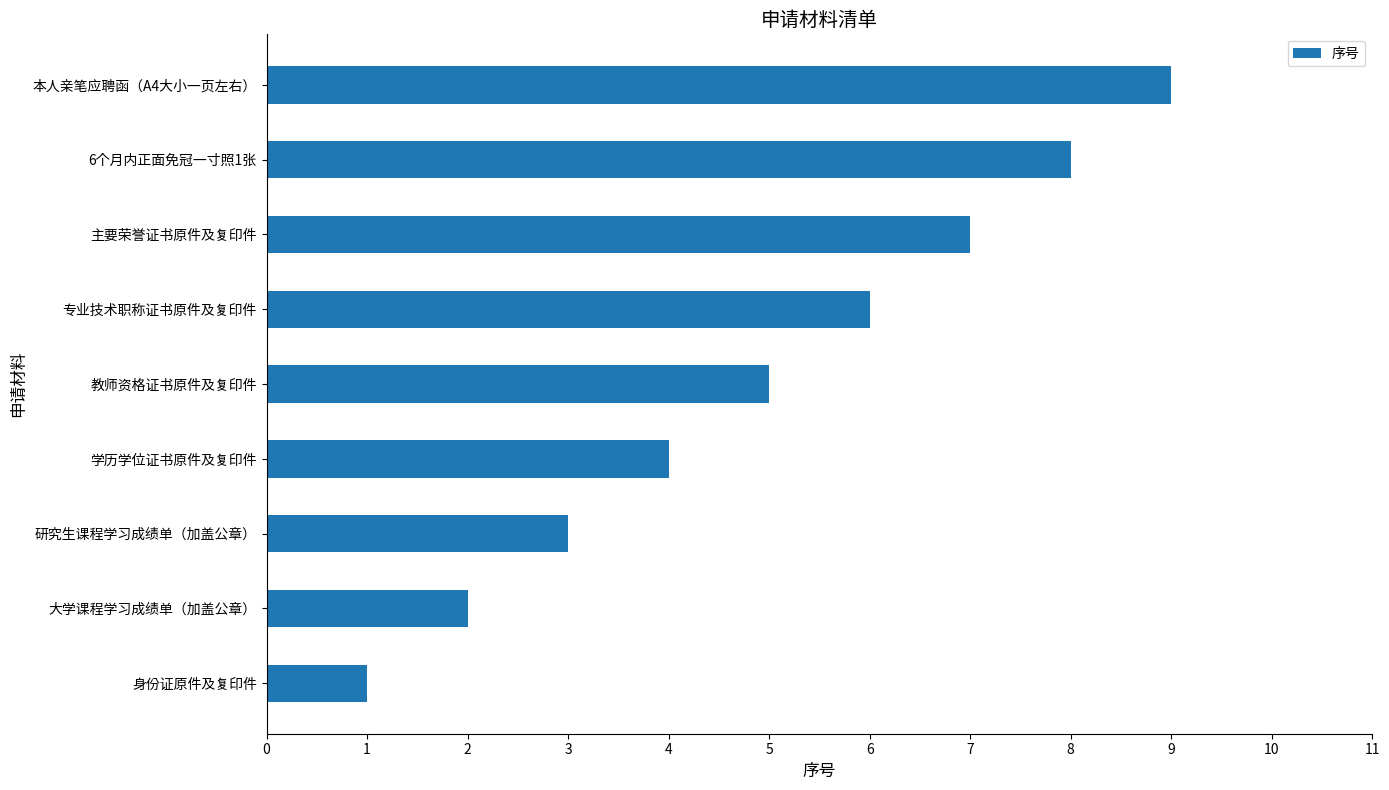

Between 主要荣誉证书原件及复印件 and 本人亲笔应聘函（A4大小一页左右）, which is larger?

本人亲笔应聘函（A4大小一页左右）